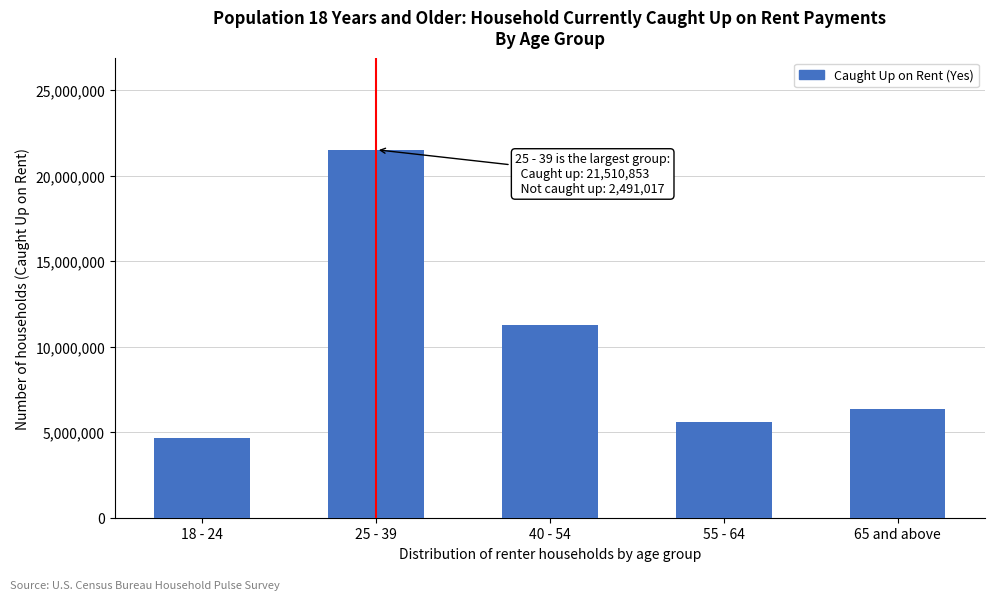

Reading right to left, what are all the values shown in this chart?

65 and above=6362822	55 - 64=5580875	40 - 54=11258087	25 - 39=21510853	18 - 24=4670877